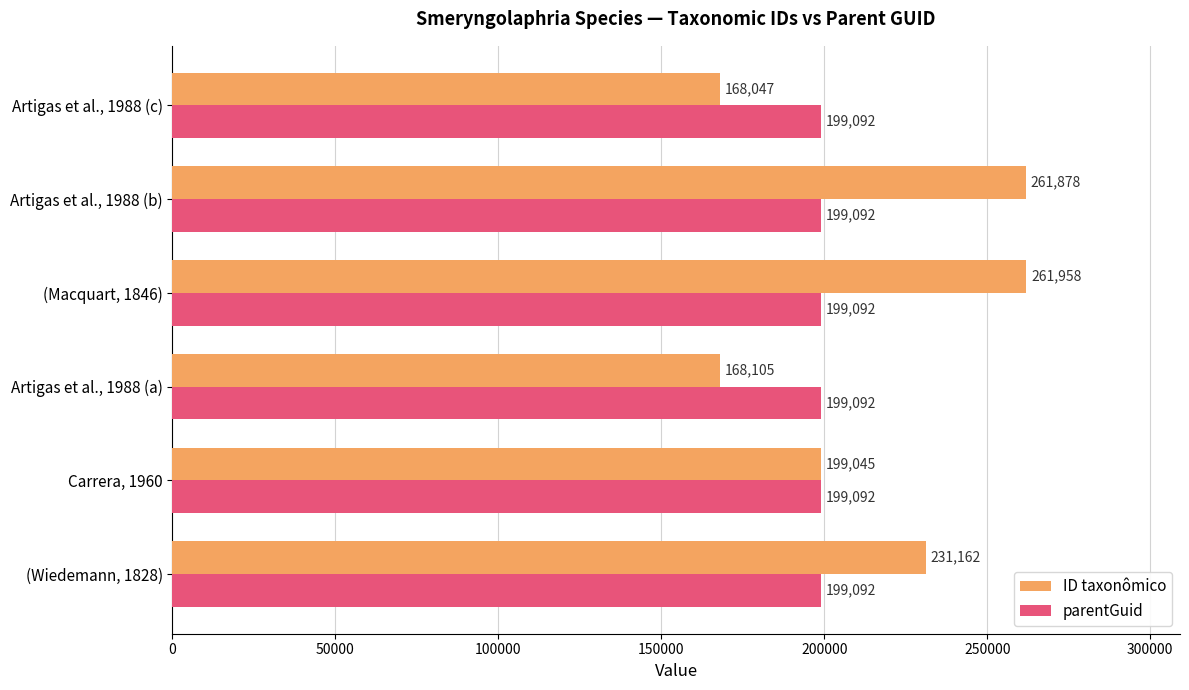

Which series changed the most between (Macquart, 1846) and Artigas et al., 1988 (b)?

ID taxonômico